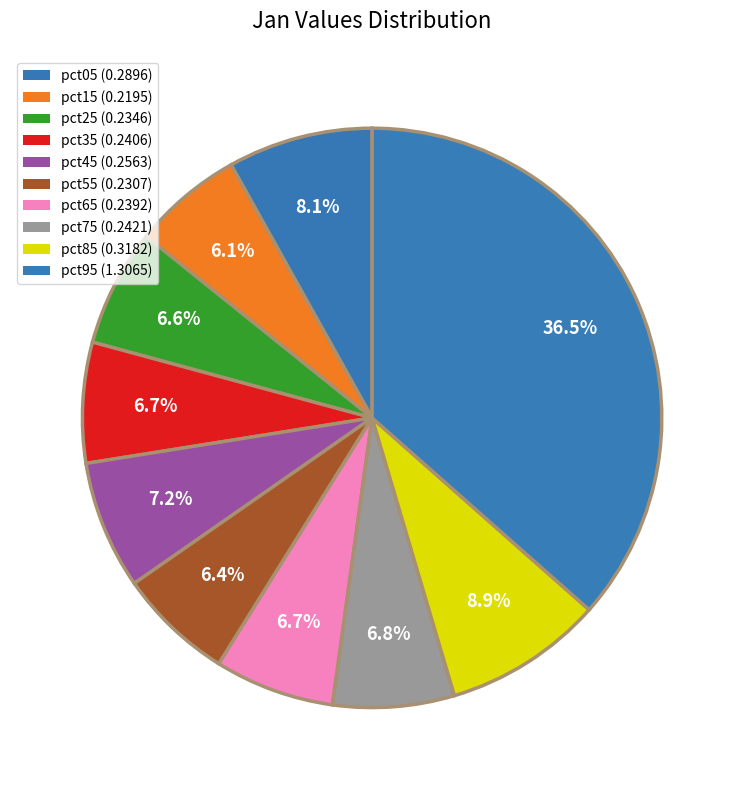

Which category has the biggest portion of the pie?

pct95